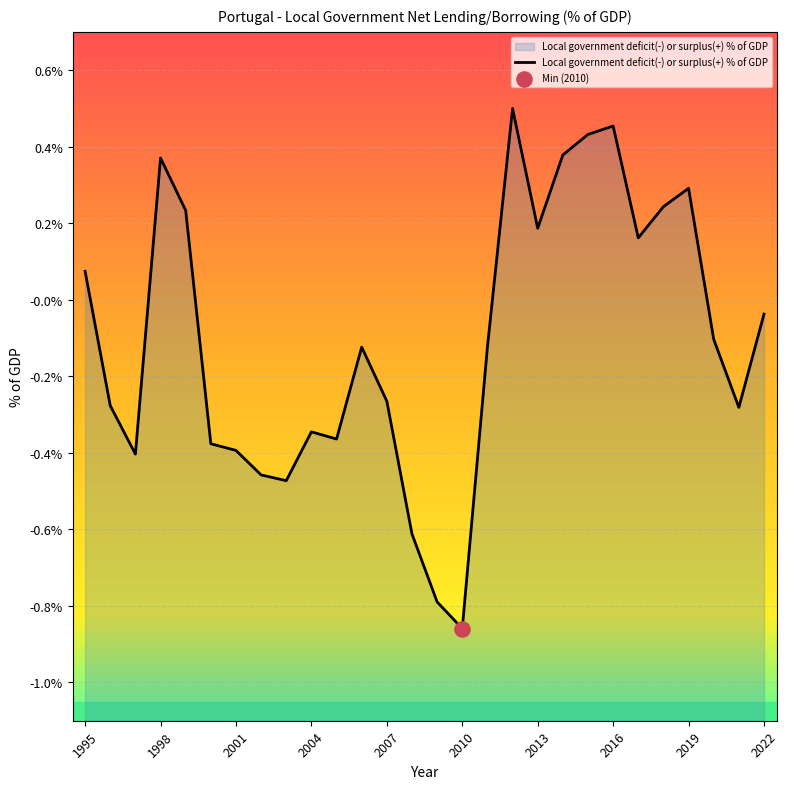

What is the change in value from 2013 to 25?

+0.3